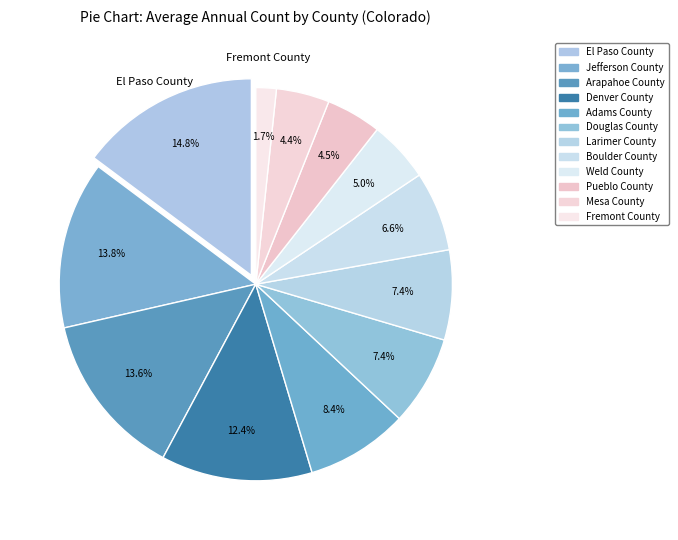

True or false: Arapahoe County accounts for 14% of the total.

True